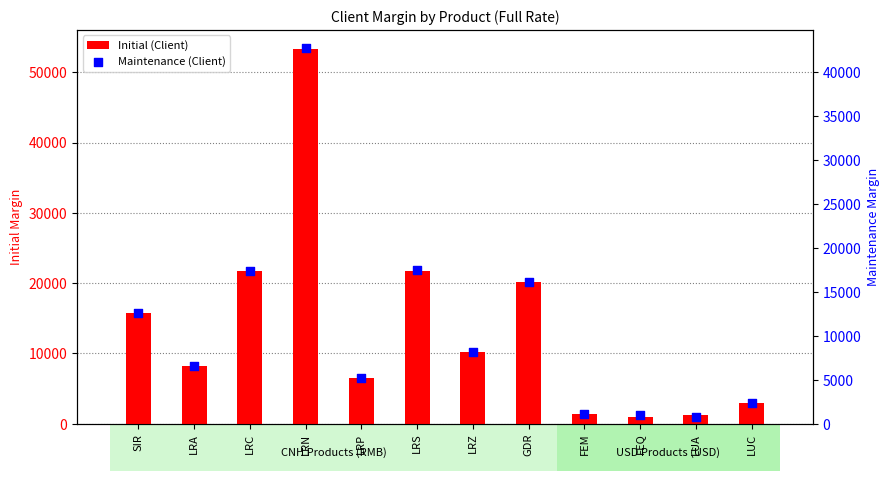

Which series has the widest spread of Y values?

Initial (Client)